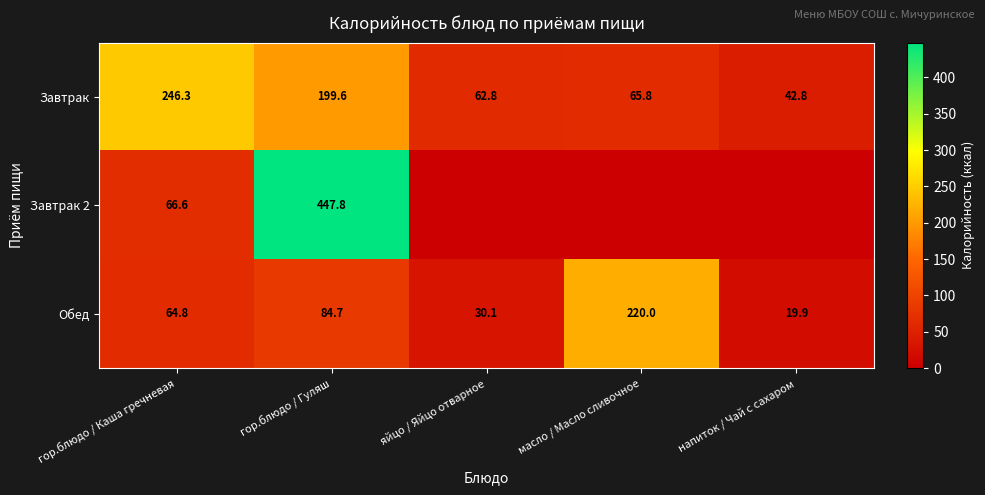

What is the sum of all Завтрак values?

617.3